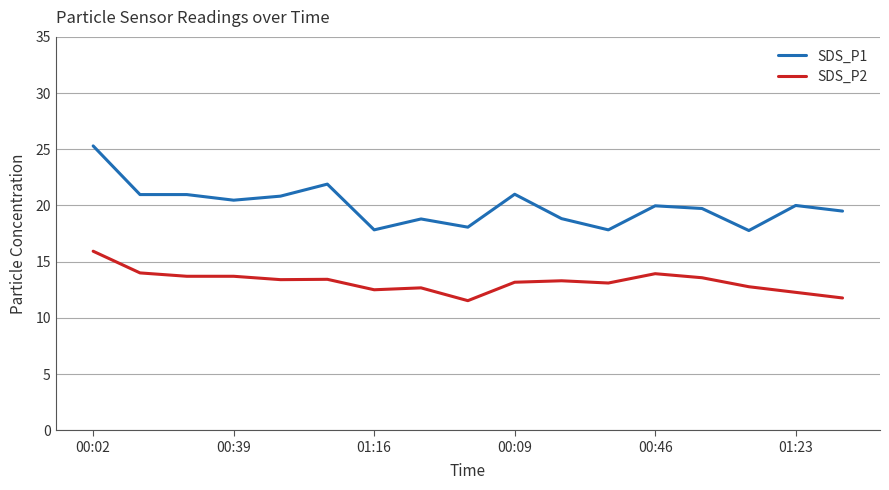

True or false: SDS_P1 and SDS_P2 intersect in this chart.

False